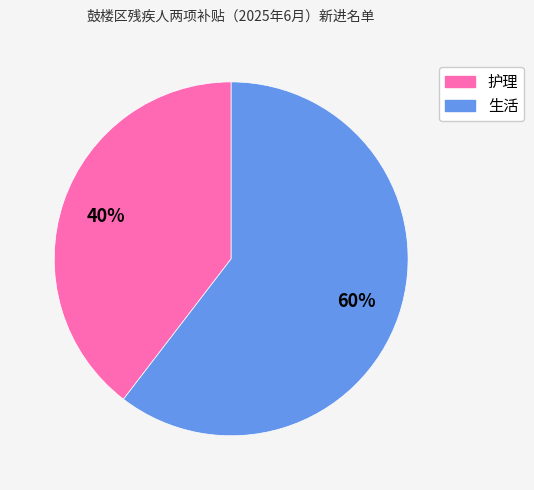

To the nearest percent, what is the combined percentage of 生活 and 护理?

100%